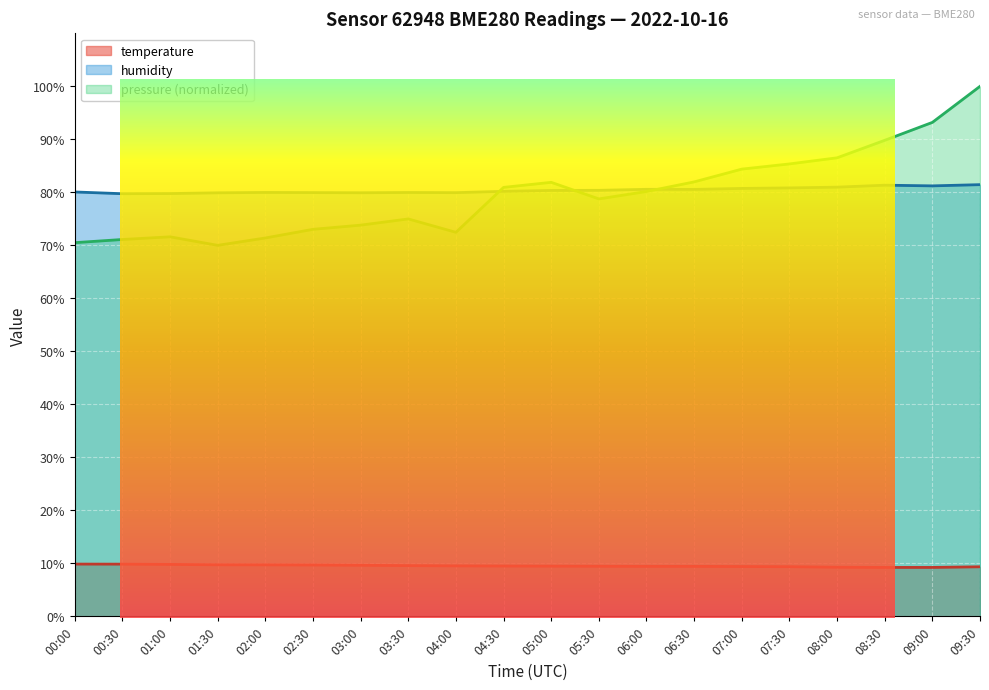

How many lines are shown in the chart?

3